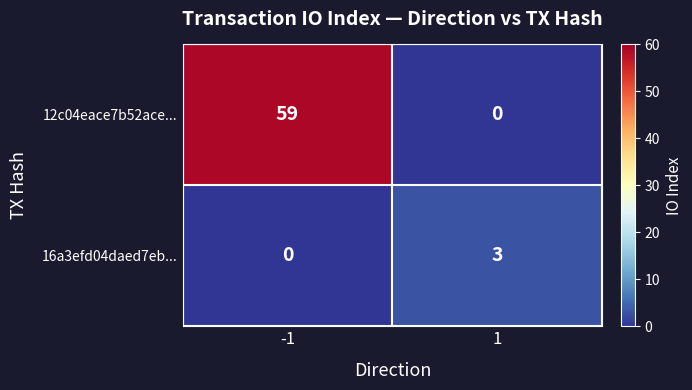

Which series has the widest spread of values?

12c04eace7b52ace...